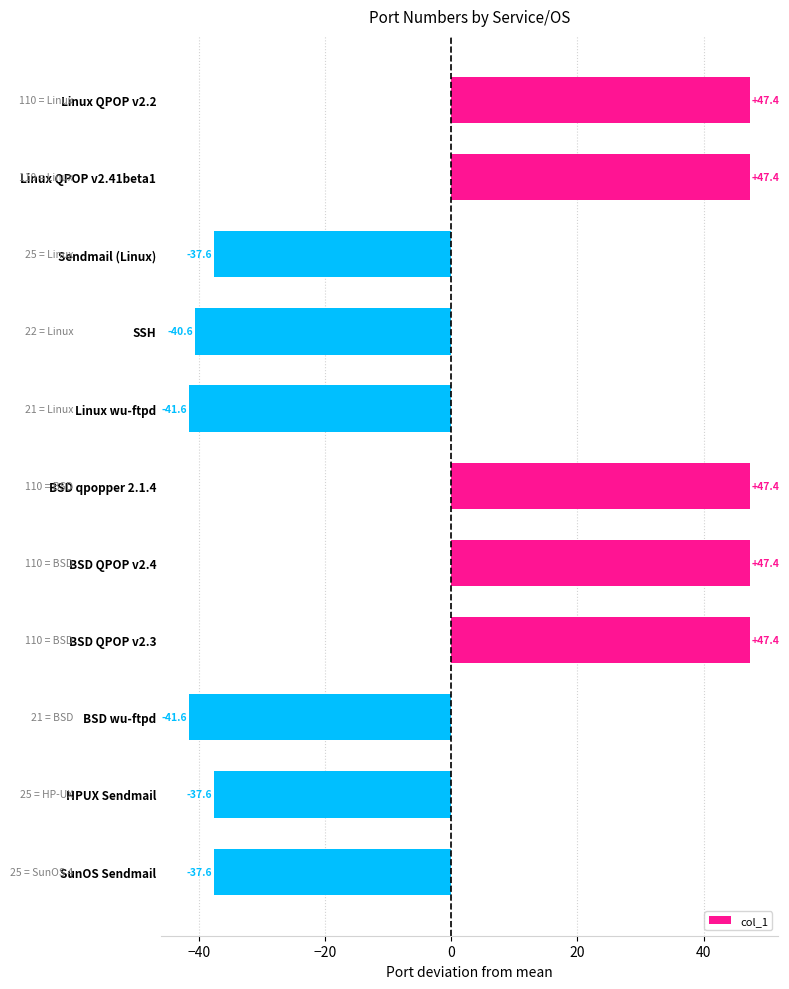

What is the value of the 2nd bar from the top?

47.4